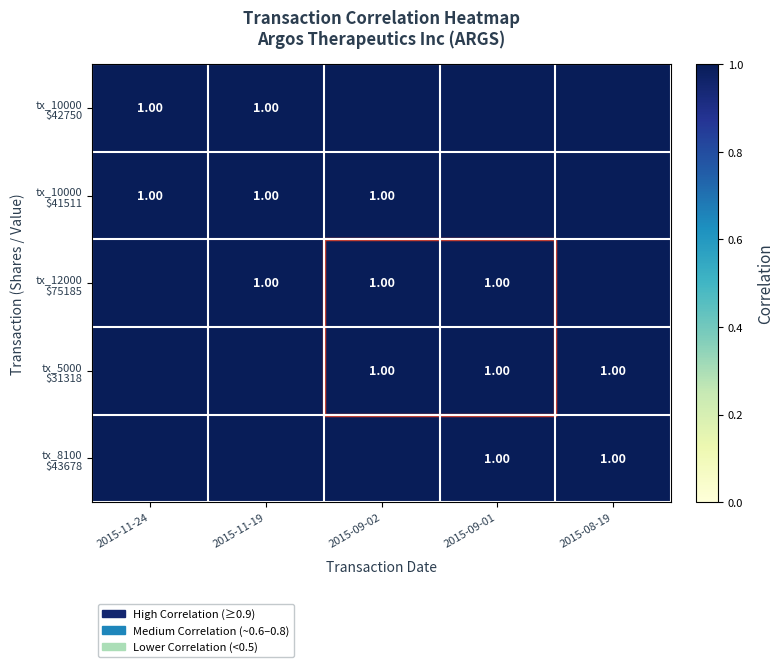

Read the tx_10000 $41511 value at 2015-11-24.

1.0